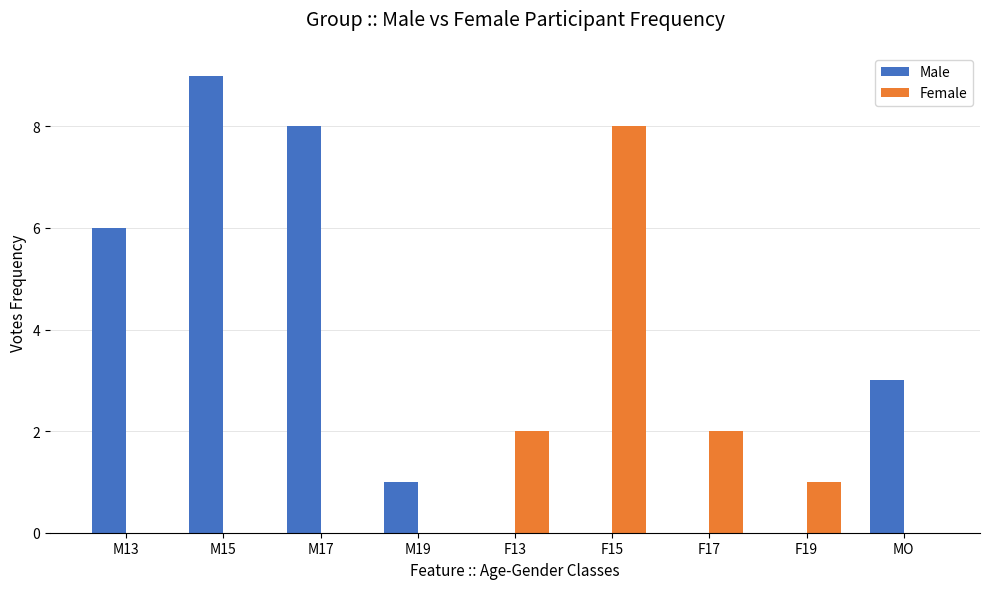

What is the sum of all Female values?

13